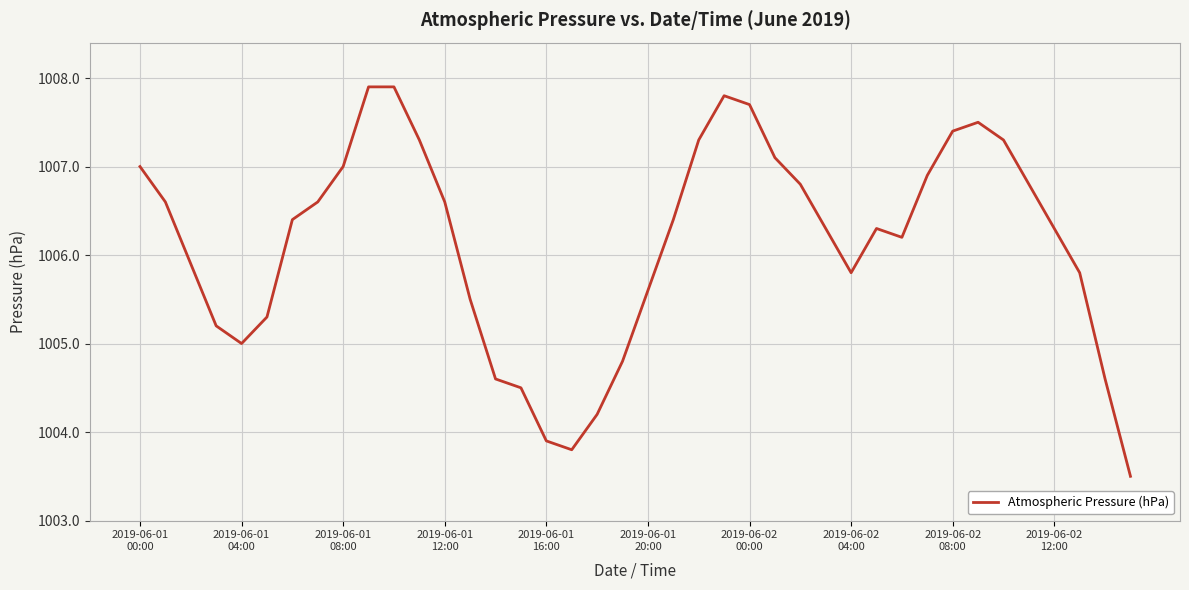

What is the smallest value displayed?

1003.5